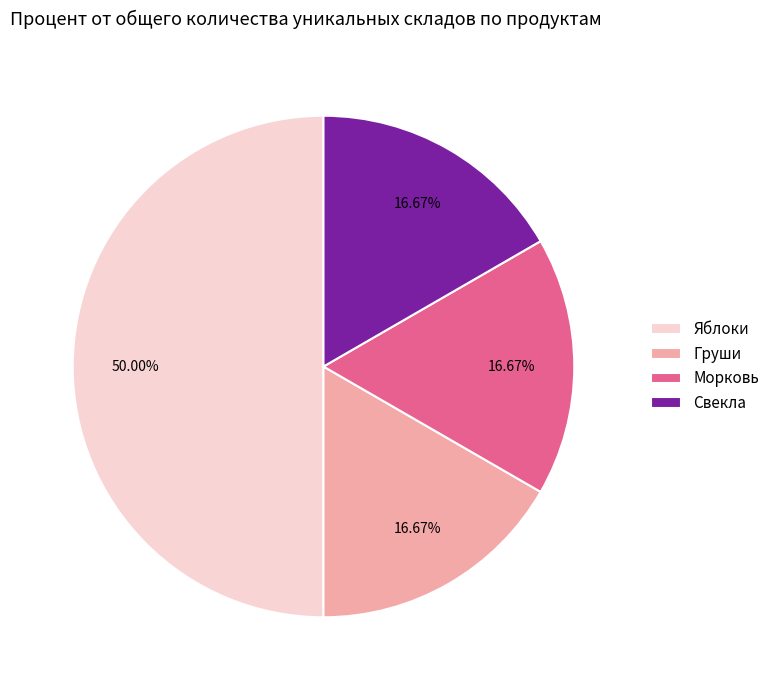

To the nearest percent, what is the difference between the Яблоки and Груши slice percentages?

33%